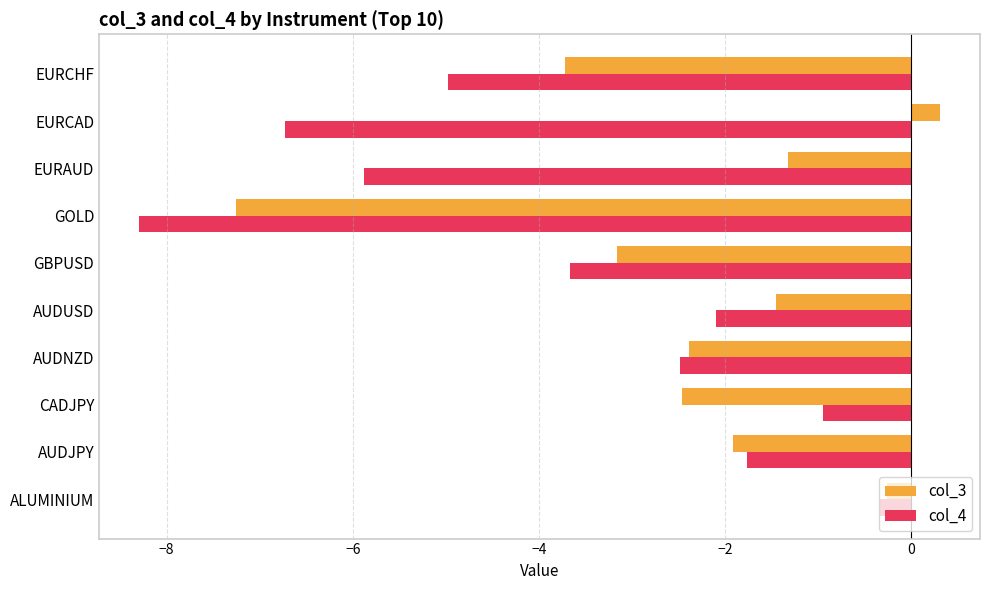

List the series in order of their peak value, highest first.

col_3, col_4